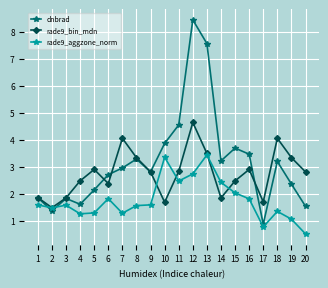

What is the difference between the dnbrad values at 18 and 3?

1.4